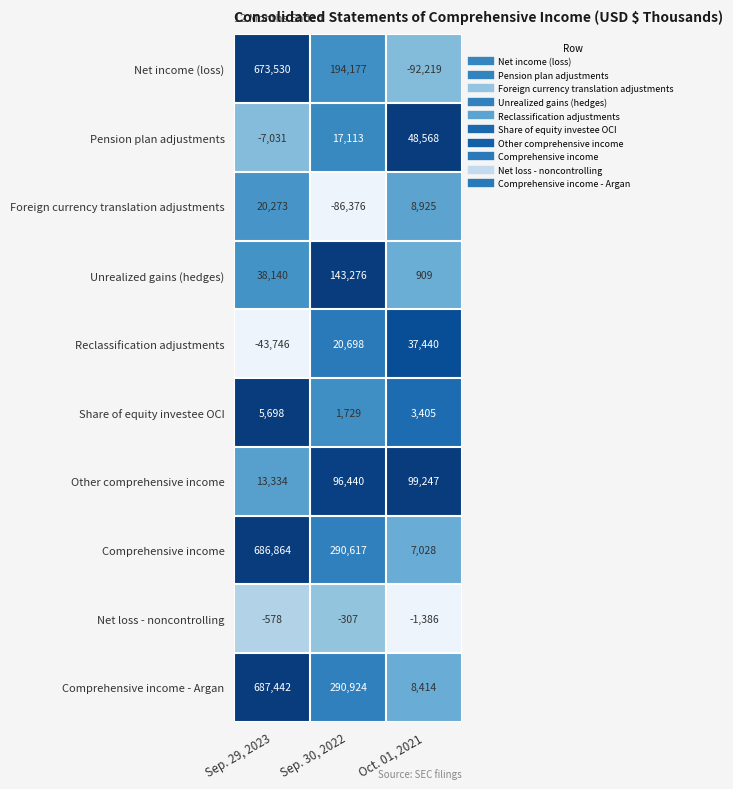

Reading left to right, what are all the values shown in this chart?

Net income (loss): Sep. 29, 2023=673530	Sep. 30, 2022=194177	Oct. 01, 2021=-92219
Pension plan adjustments: Sep. 29, 2023=-7031	Sep. 30, 2022=17113	Oct. 01, 2021=48568
Foreign currency translation adjustments: Sep. 29, 2023=20273	Sep. 30, 2022=-86376	Oct. 01, 2021=8925
Unrealized gains (hedges): Sep. 29, 2023=38140	Sep. 30, 2022=143276	Oct. 01, 2021=909
Reclassification adjustments: Sep. 29, 2023=-43746	Sep. 30, 2022=20698	Oct. 01, 2021=37440
Share of equity investee OCI: Sep. 29, 2023=5698	Sep. 30, 2022=1729	Oct. 01, 2021=3405
Other comprehensive income: Sep. 29, 2023=13334	Sep. 30, 2022=96440	Oct. 01, 2021=99247
Comprehensive income: Sep. 29, 2023=686864	Sep. 30, 2022=290617	Oct. 01, 2021=7028
Net loss - noncontrolling: Sep. 29, 2023=-578	Sep. 30, 2022=-307	Oct. 01, 2021=-1386
Comprehensive income - Argan: Sep. 29, 2023=687442	Sep. 30, 2022=290924	Oct. 01, 2021=8414